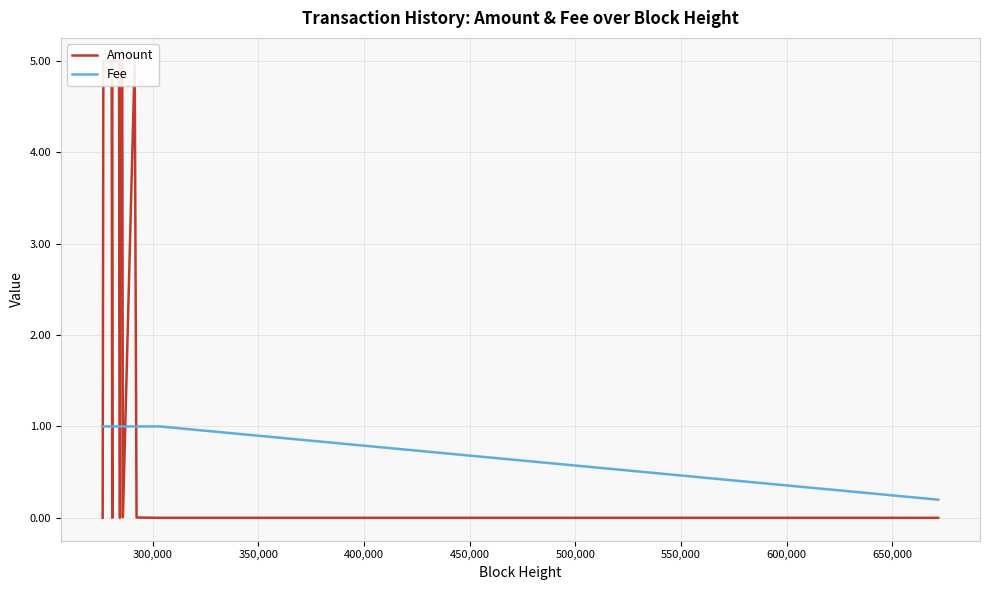

True or false: Amount and Fee intersect in this chart.

True